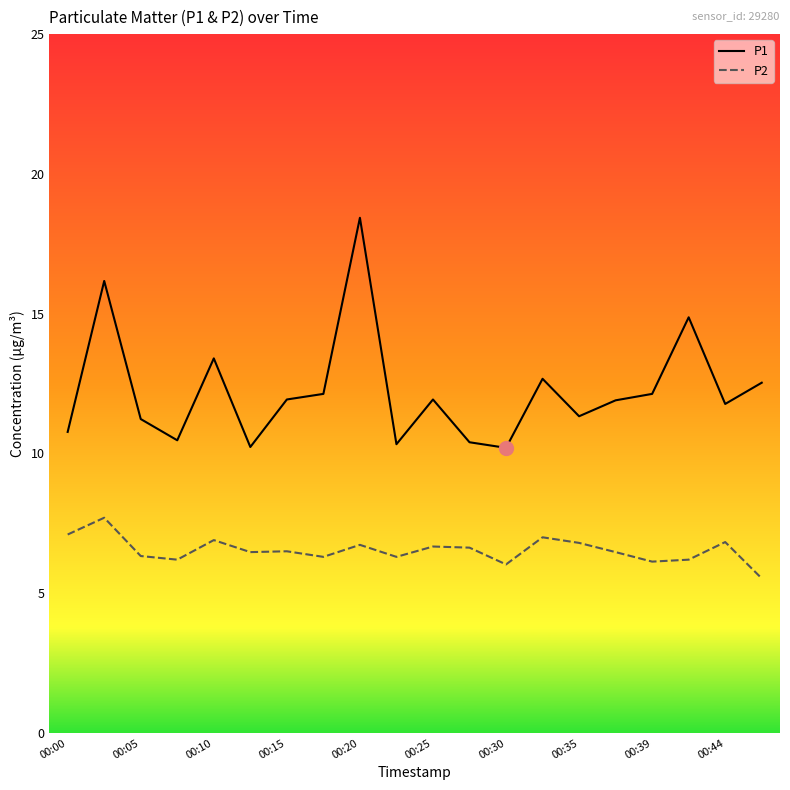

True or false: P1 and P2 intersect in this chart.

False